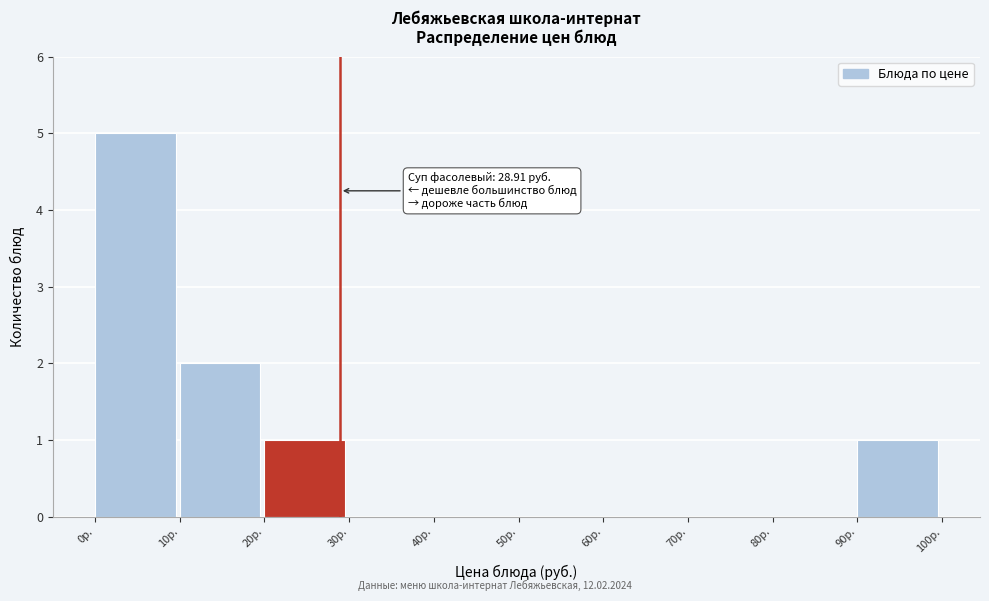

Which range on the x-axis has the tallest bar?

0 to 10